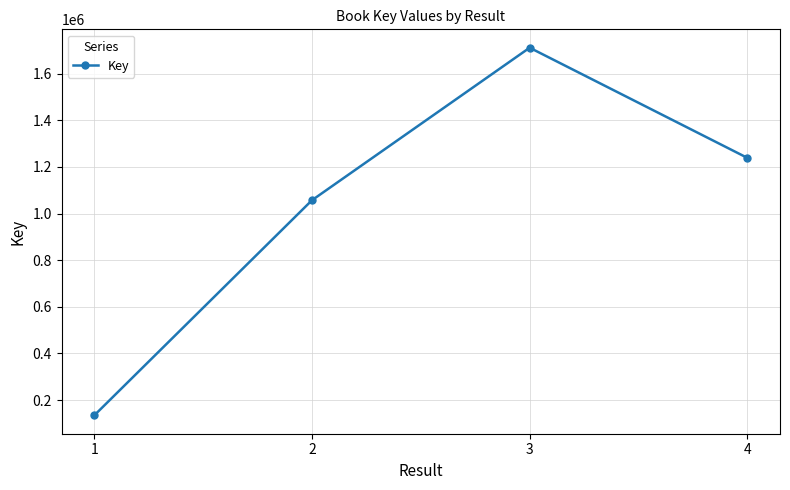

Reading right to left, list all the values displayed in this chart.

4=1238962	3=1711620	2=1057240	1=134188